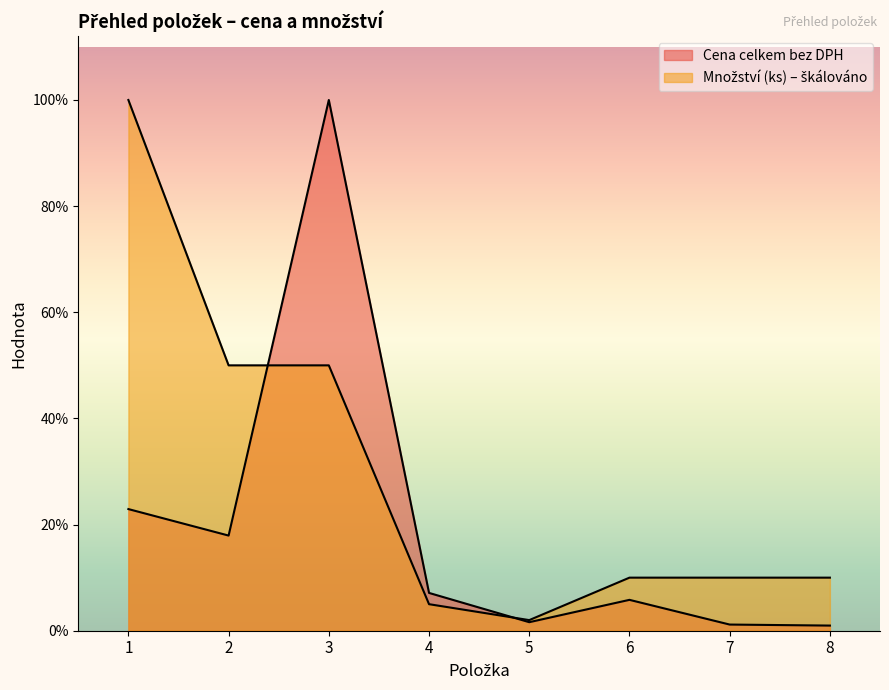

How many times do Cena celkem bez DPH and Množství (ks) cross each other?

2